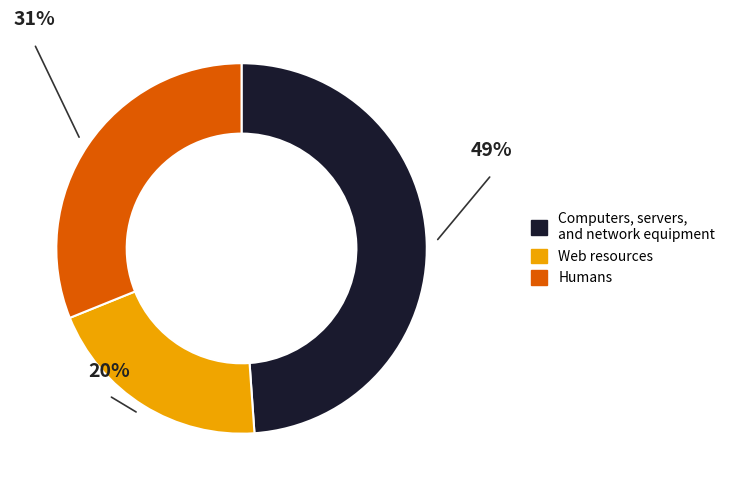

How many segments does this pie chart have?

3